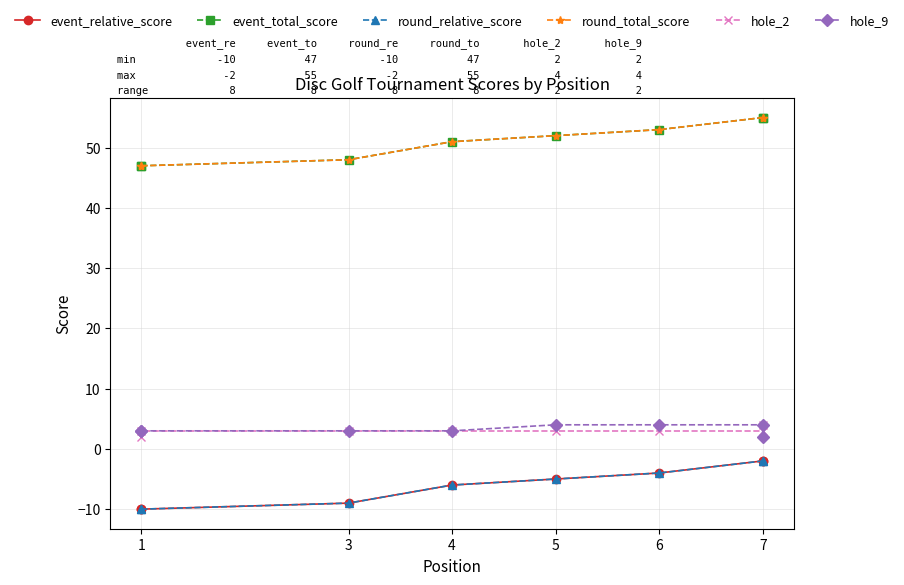

Between 1 and 7, which is larger?

7